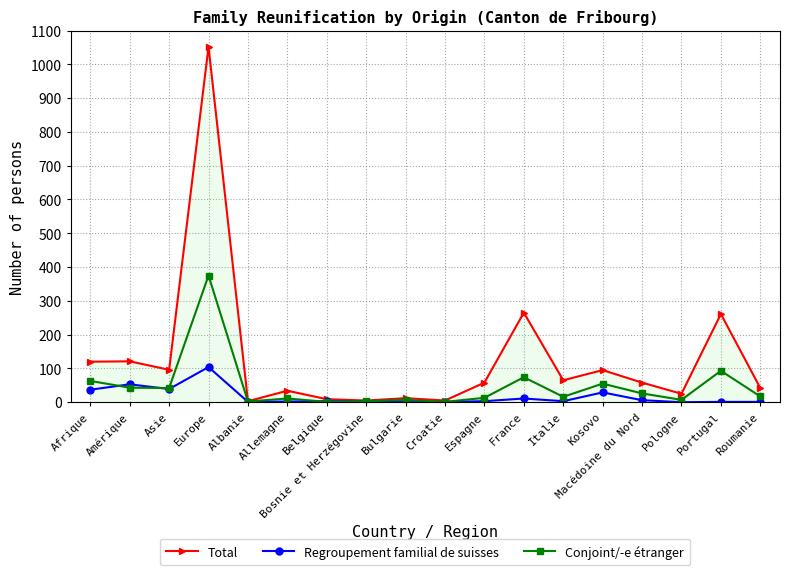

The Regroupement familial de suisses series shows 29 at Kosovo. True or false?

True